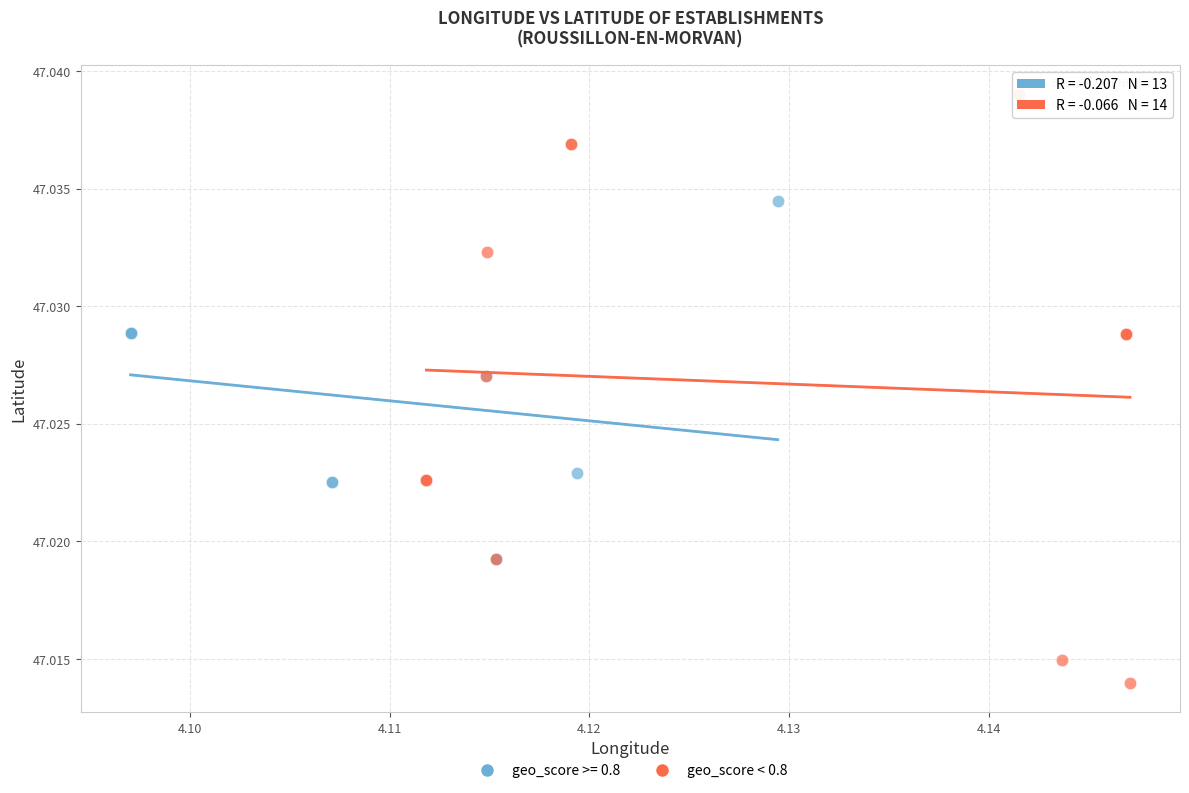

Which series reaches the minimum Y coordinate?

geo_score < 0.8